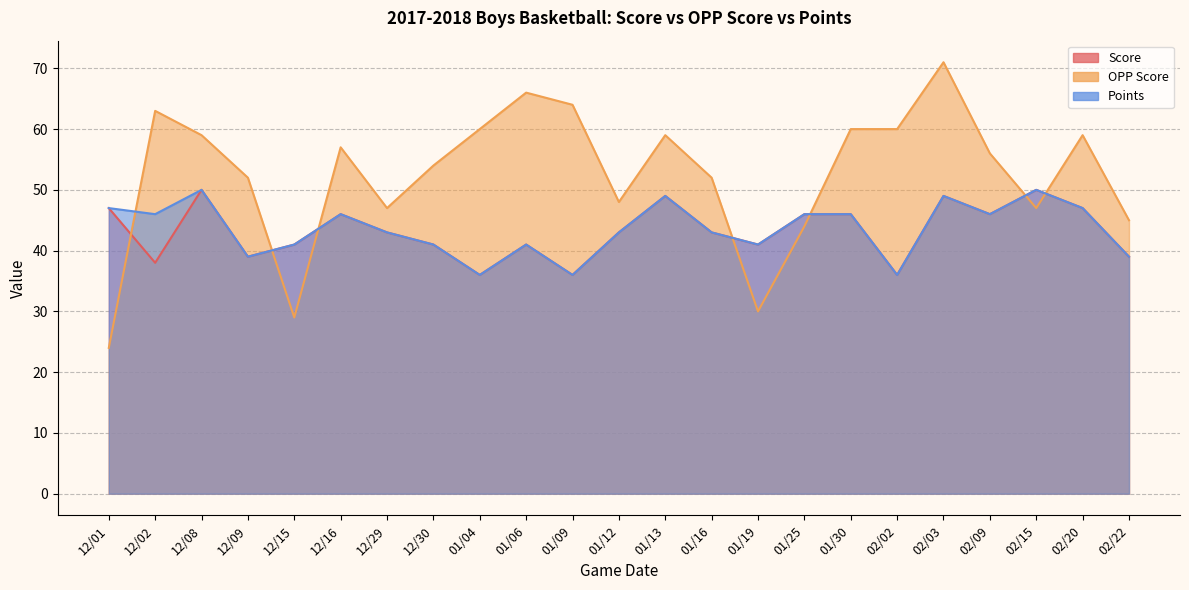

True or false: Points has more than 0 interior local peaks.

True